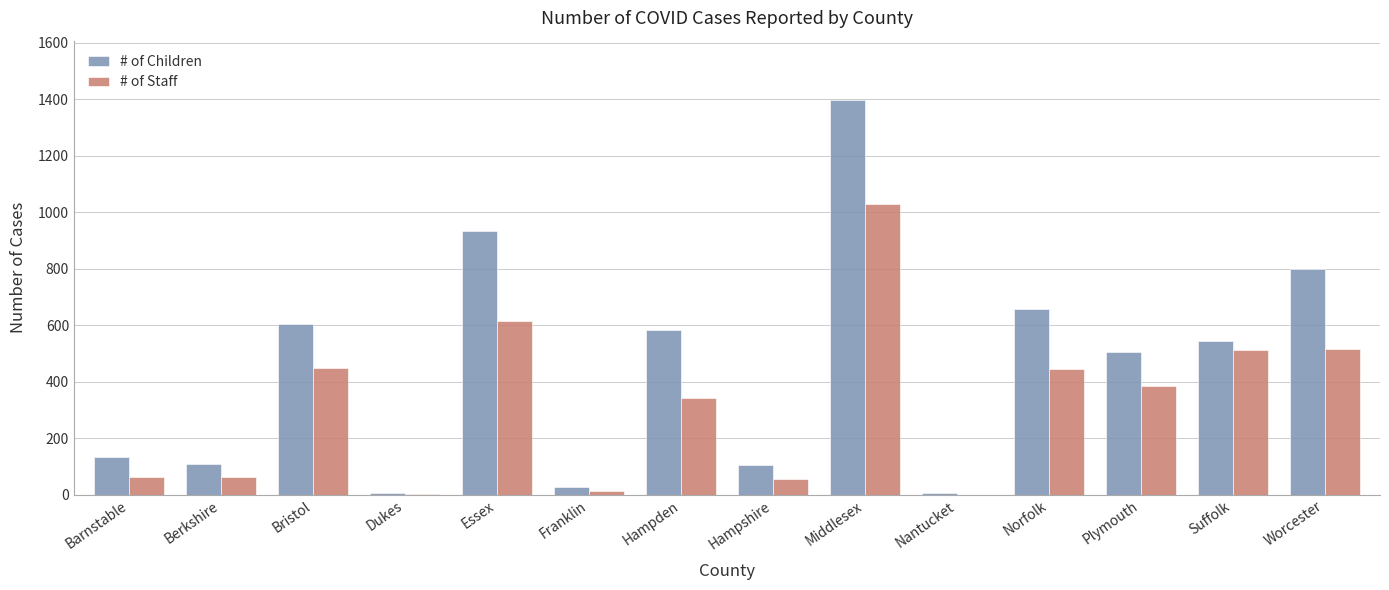

What is the difference between the # of Staff values at Plymouth and Franklin?

371